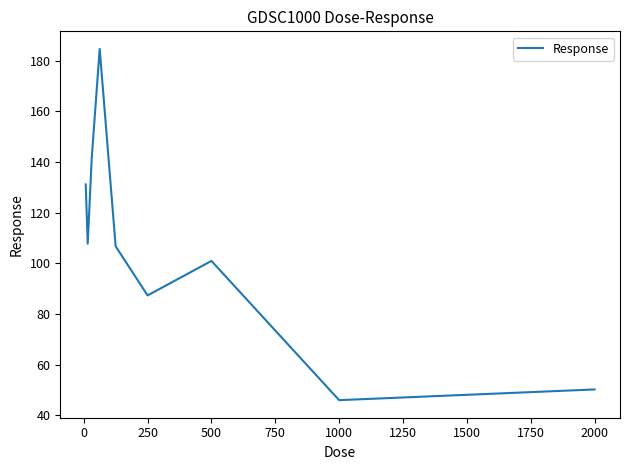

Reading left to right, extract all data points from this chart.

131.2	107.8	141.4	184.7	106.7	87.3	101.0	46.0	50.2